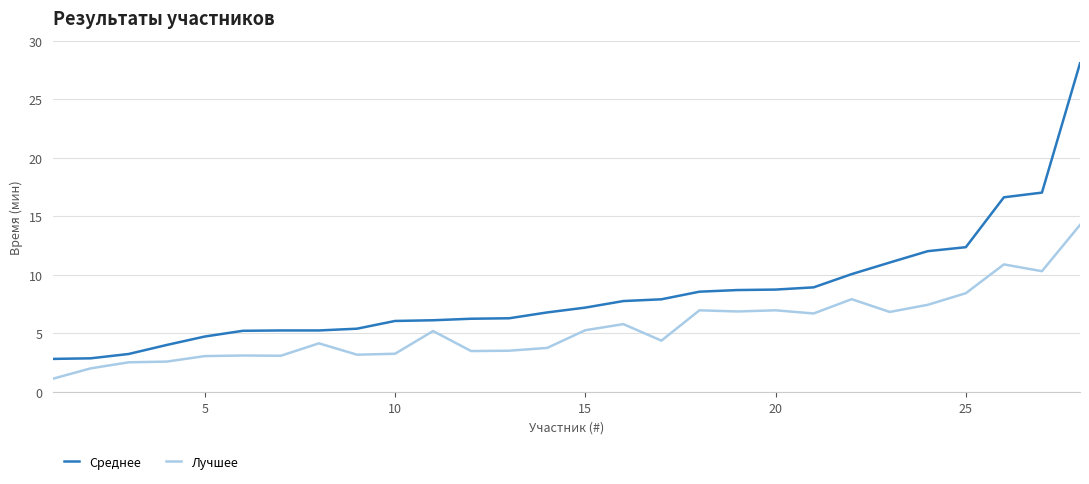

What is the difference between the maximum and minimum values in the Среднее series?

25.2